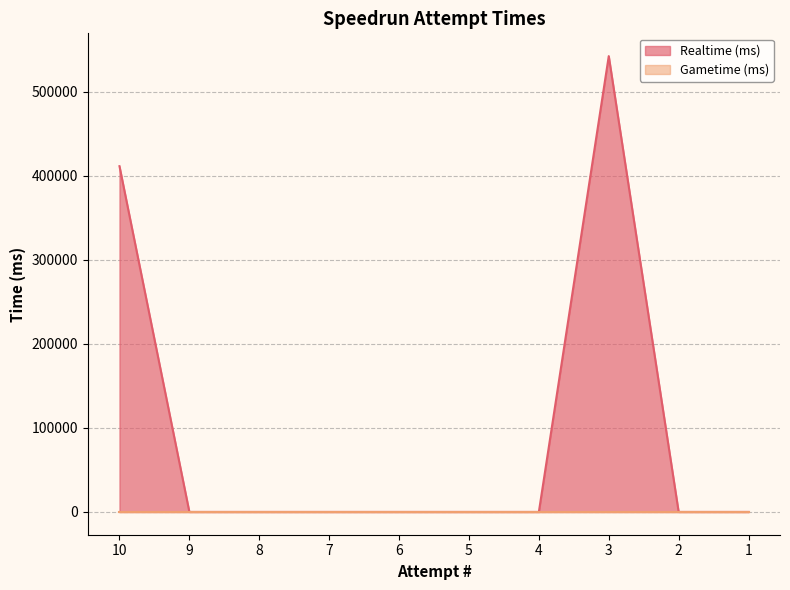

Reading left to right, transcribe all the data shown in this chart.

411363	0	0	0	0	0	0	542294	0	0